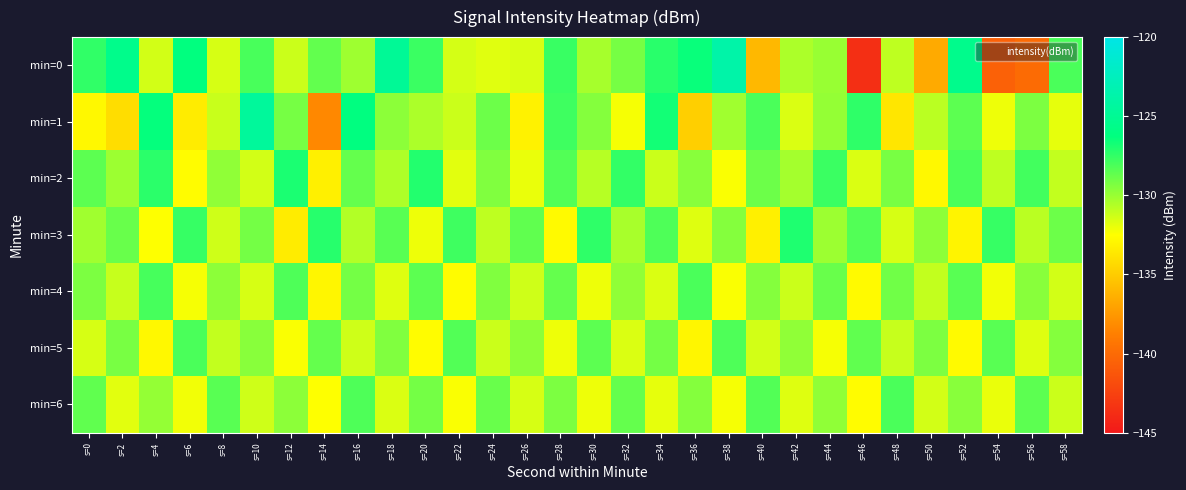

Between s=22 and s=34, which is larger?

s=34